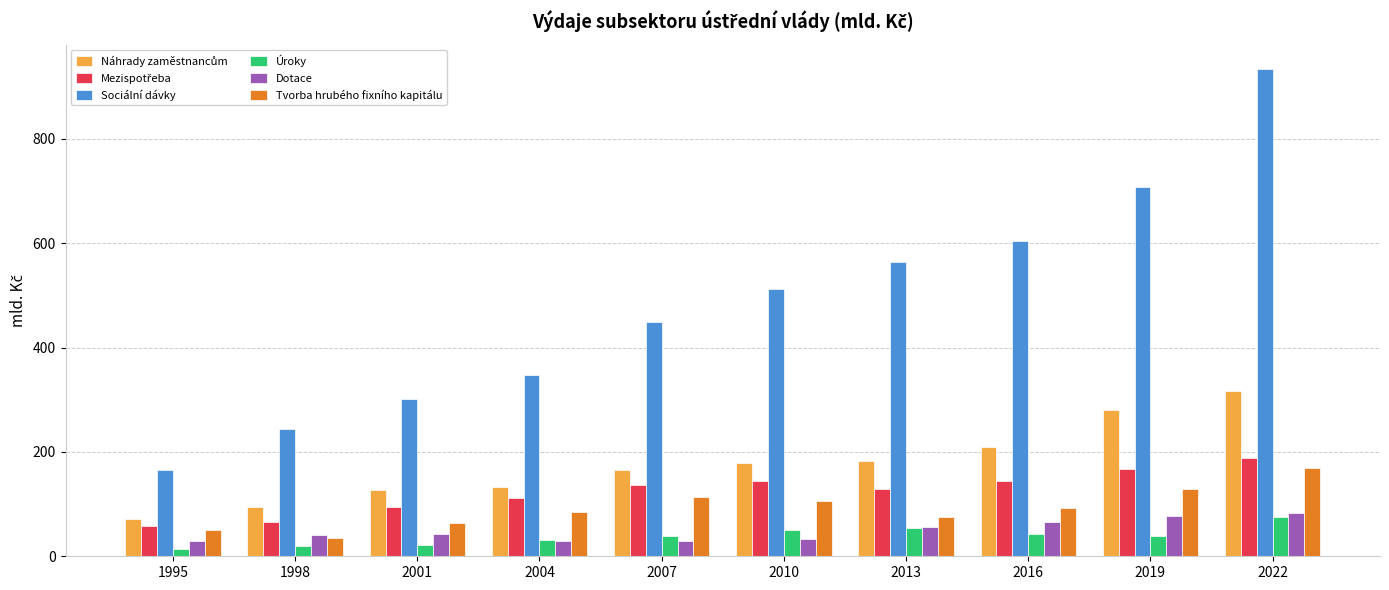

What is the total value across all series at 2016?

1157.6